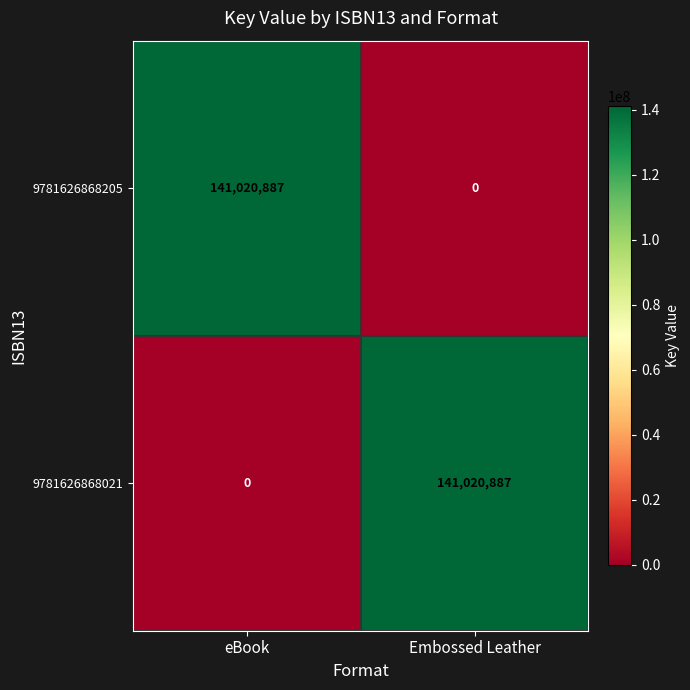

Which category has the lowest value in the 9781626868205 series?

Embossed Leather